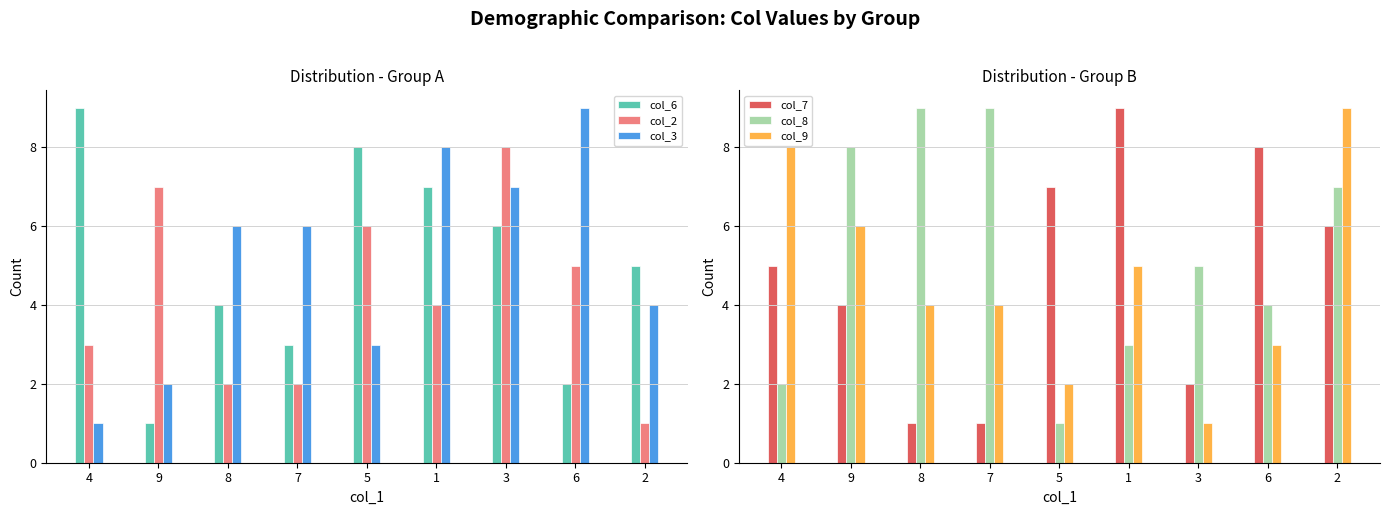

What is the sum of the col_8 values at 9 and 7?

17